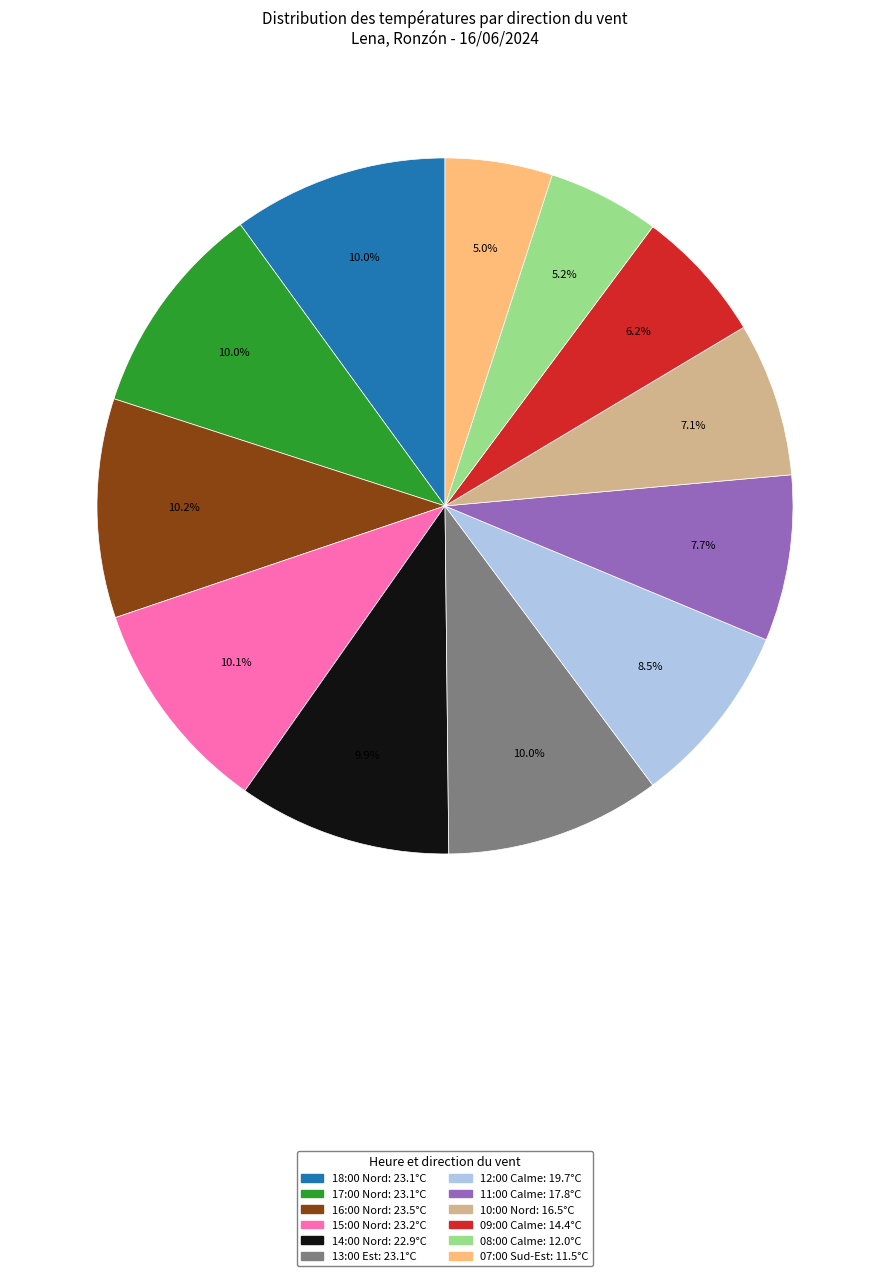

Approximately how many times larger is the value at 07:00 Sud-Est: 11.5°C compared to 17:00 Nord: 23.1°C?

0.5